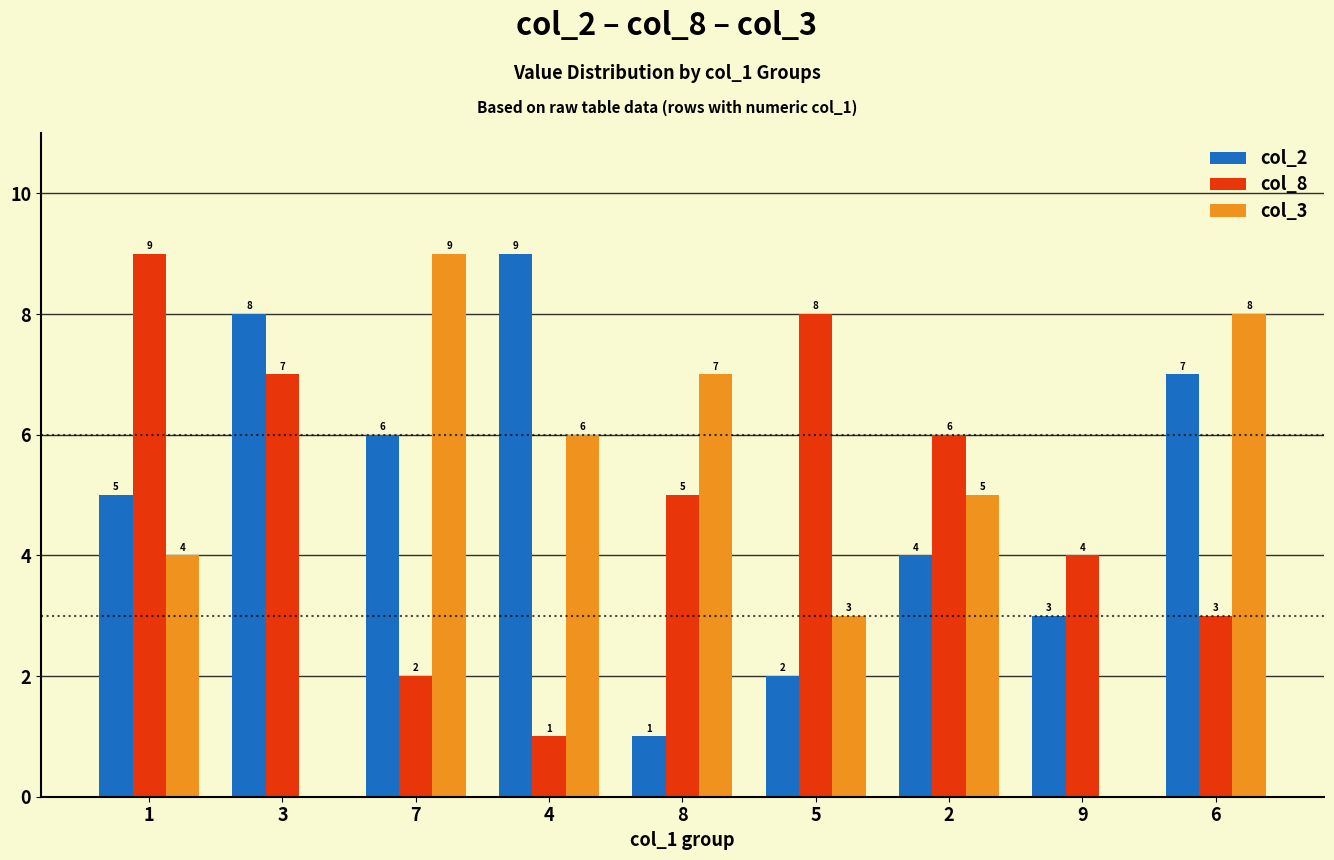

Reading left to right, transcribe all the data shown in this chart.

col_2: 5	8	6	9	1	2	4	3	7
col_8: 9	7	2	1	5	8	6	4	3
col_3: 4	0	9	6	7	3	5	0	8